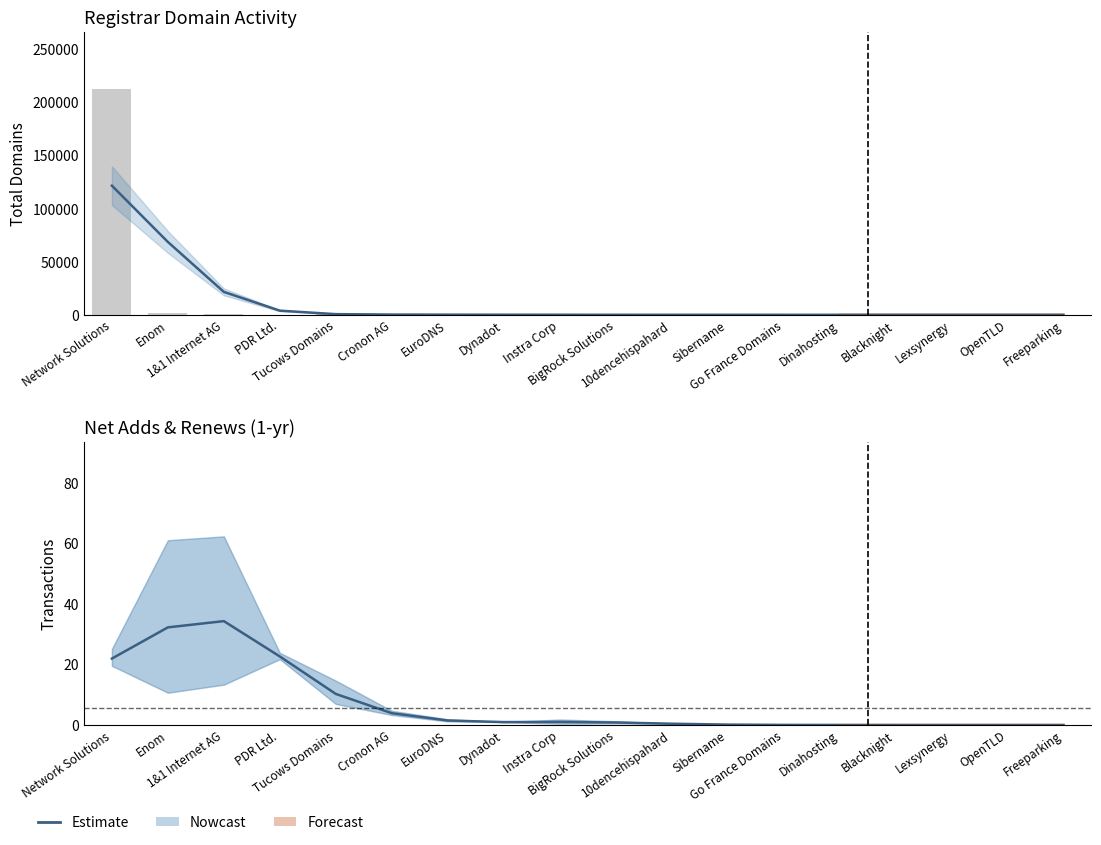

True or false: total-domains has a value of 67.0 at Instra Corp.

True